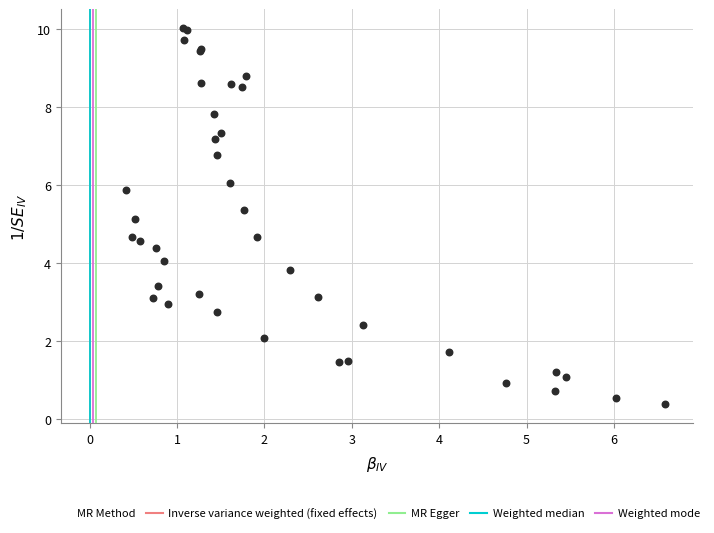

What Y value in the scatter plot is closest to 5?

5.1